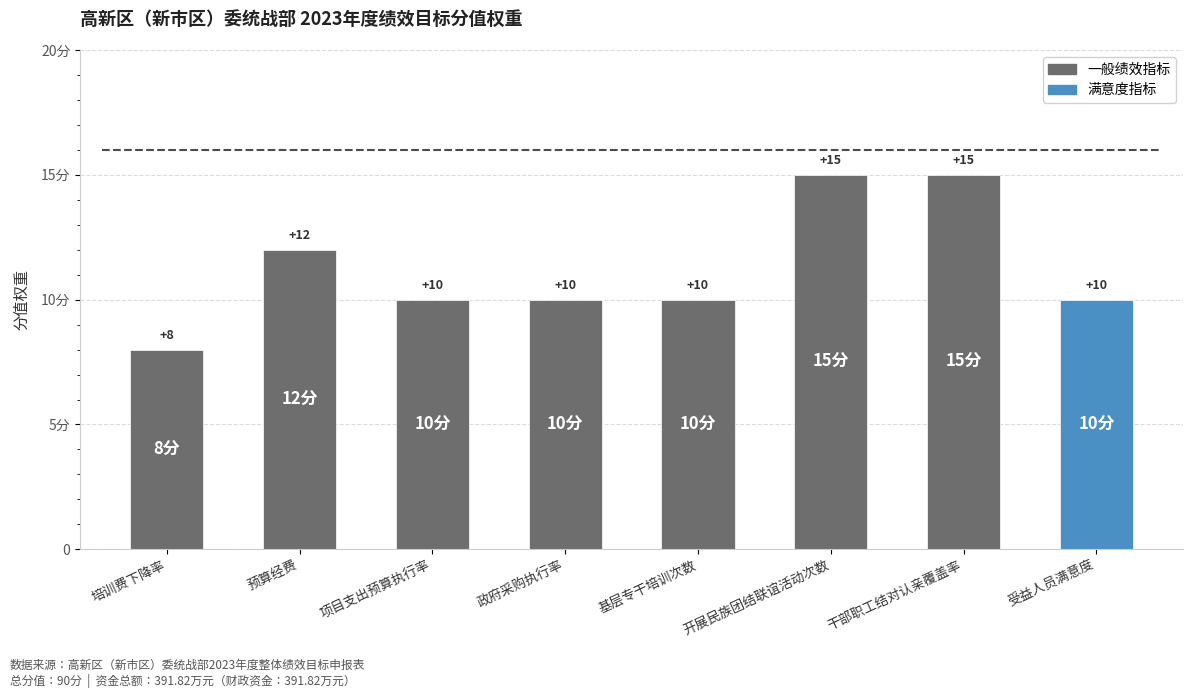

Does the chart contain any negative values?

No